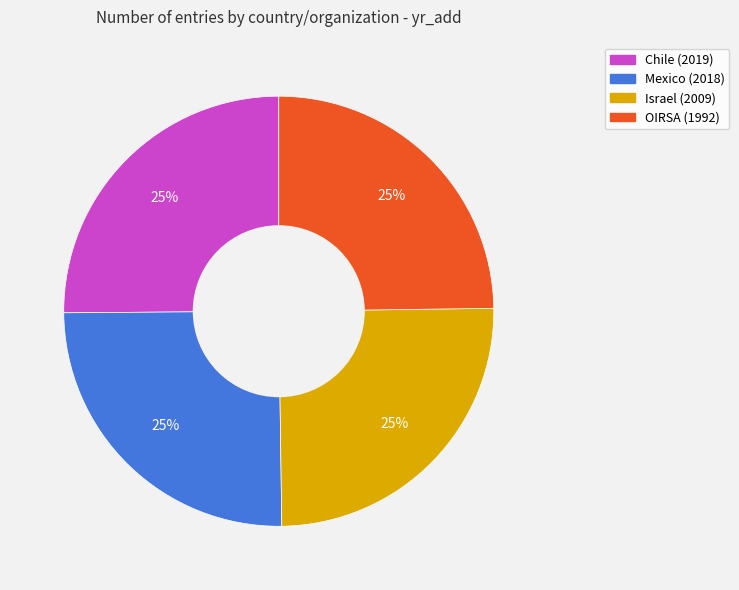

To the nearest percent, what is the combined percentage of Chile and Israel?

50%